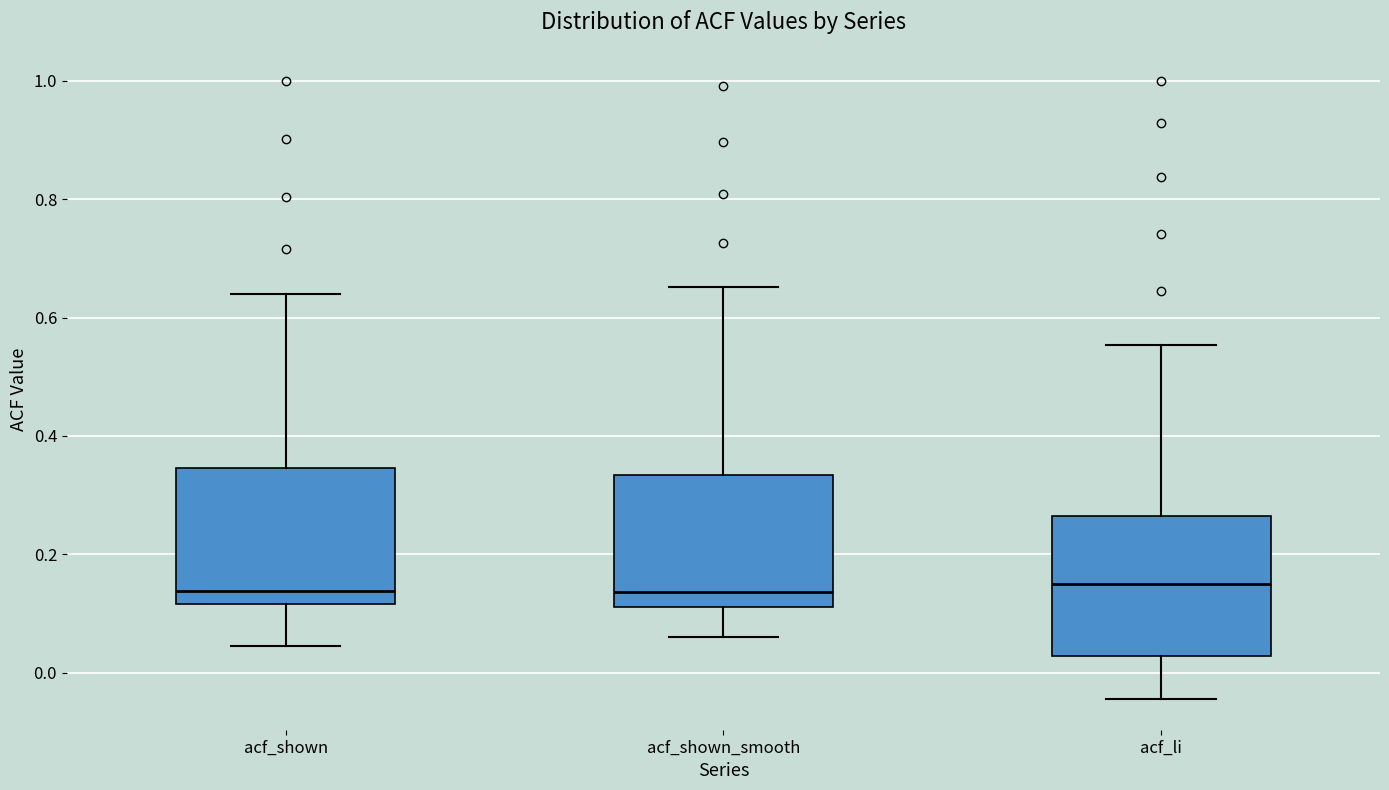

Reading left to right, transcribe this box plot: for each box, give where its median line is, the range the box spans, and where its two whiskers end, as read against the y-axis. The values are not printed on the chart, so give them approximately, as read against the axis.

acf_shown: median 0.14, box 0.12 to 0.34, whiskers 0.04 to 0.64
acf_shown_smooth: median 0.14, box 0.12 to 0.34, whiskers 0.06 to 0.66
acf_li: median 0.16, box 0.02 to 0.26, whiskers -0.04 to 0.56